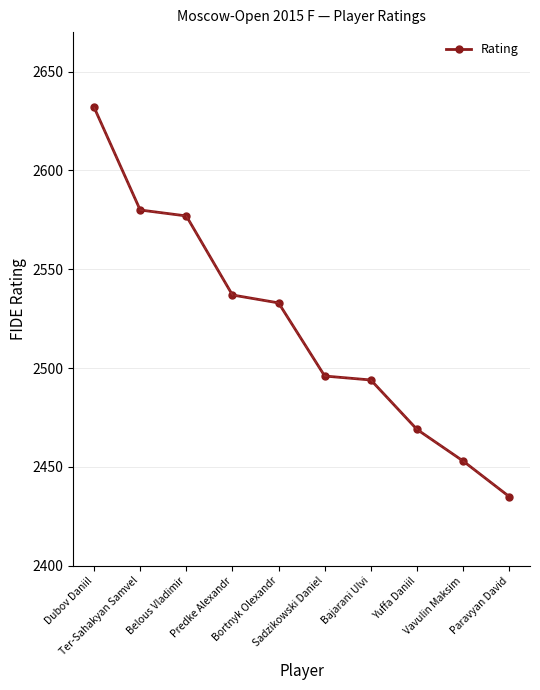

At which label is the value closest to 2533?

Bortnyk Olexandr